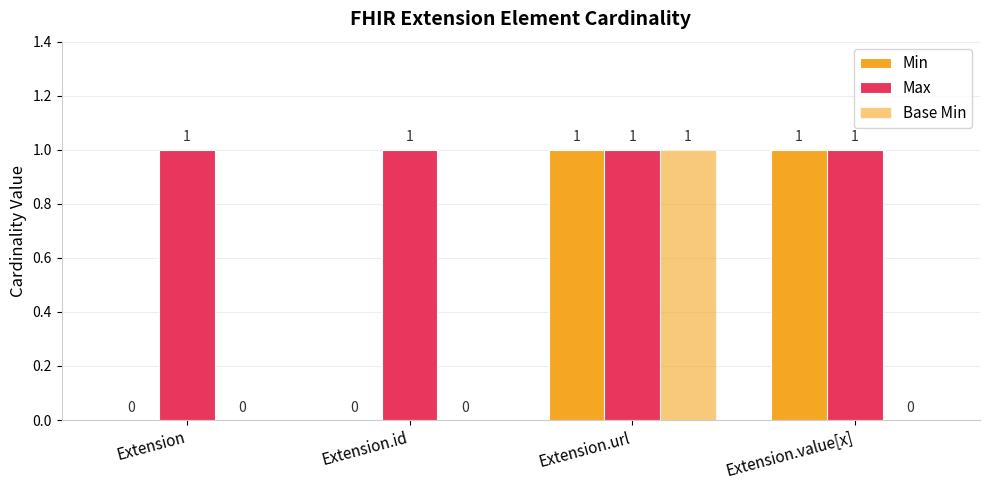

Does the chart contain stacked bars?

No